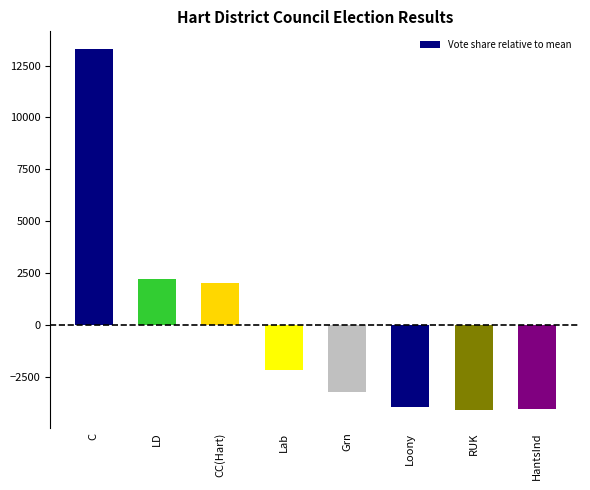

How many bars are there in total?

8